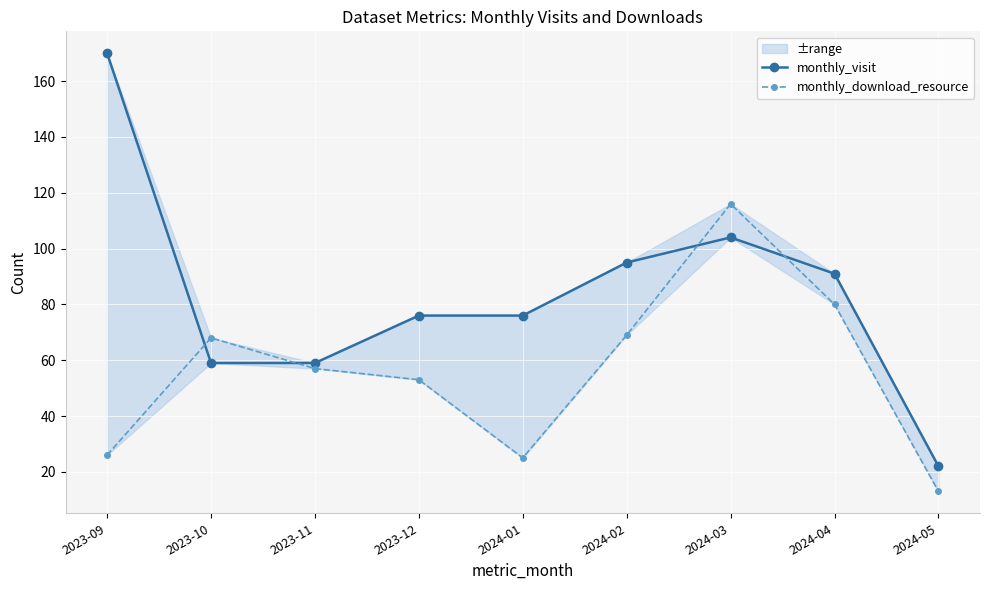

What value does the monthly_visit series have at 2023-09?

170